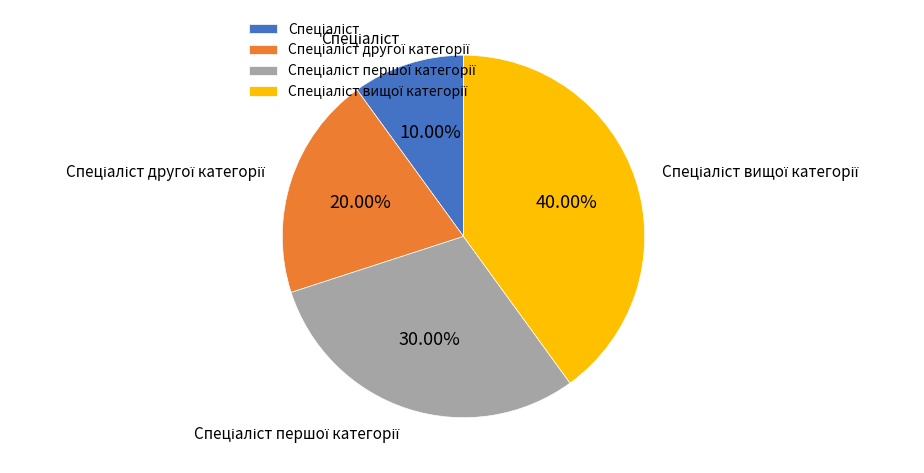

How many slices are in this pie chart?

4